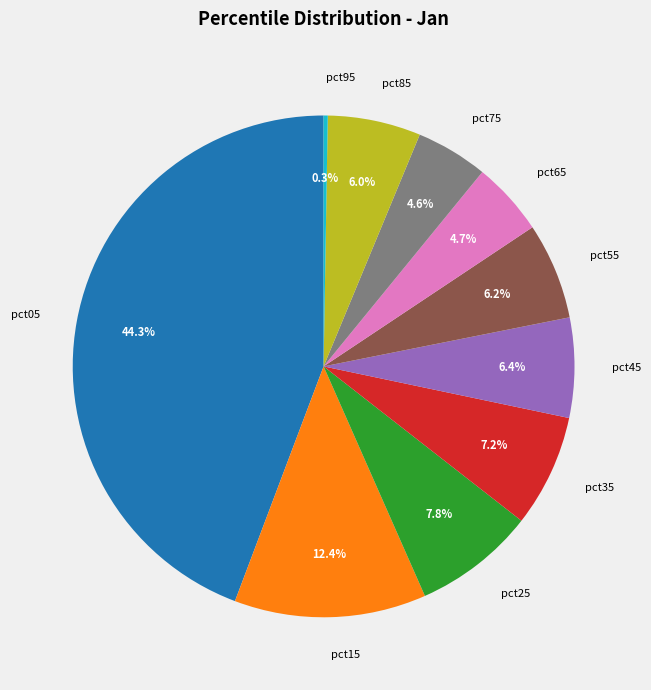

Does any single category account for the majority?

No